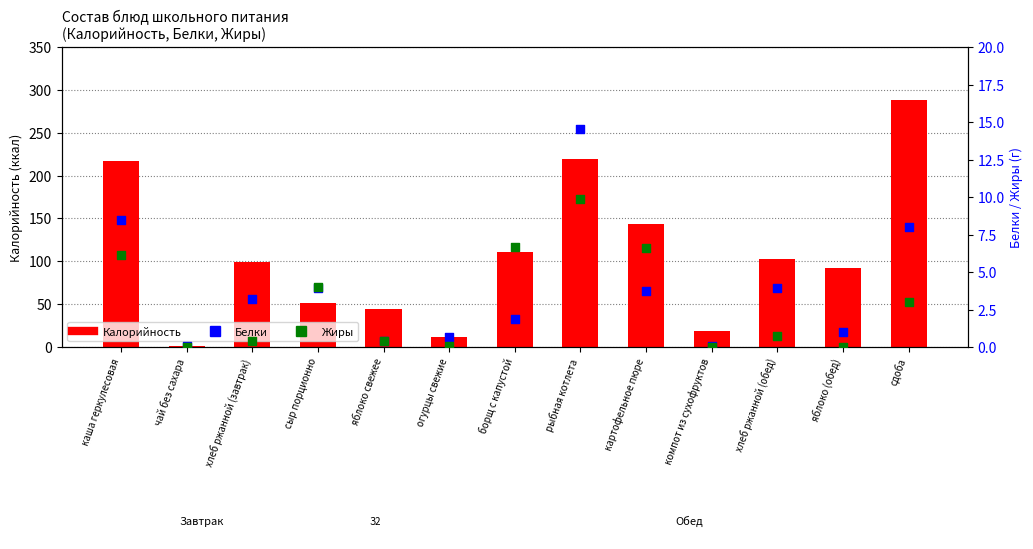

Which series has the widest spread of Y values?

Калорийность